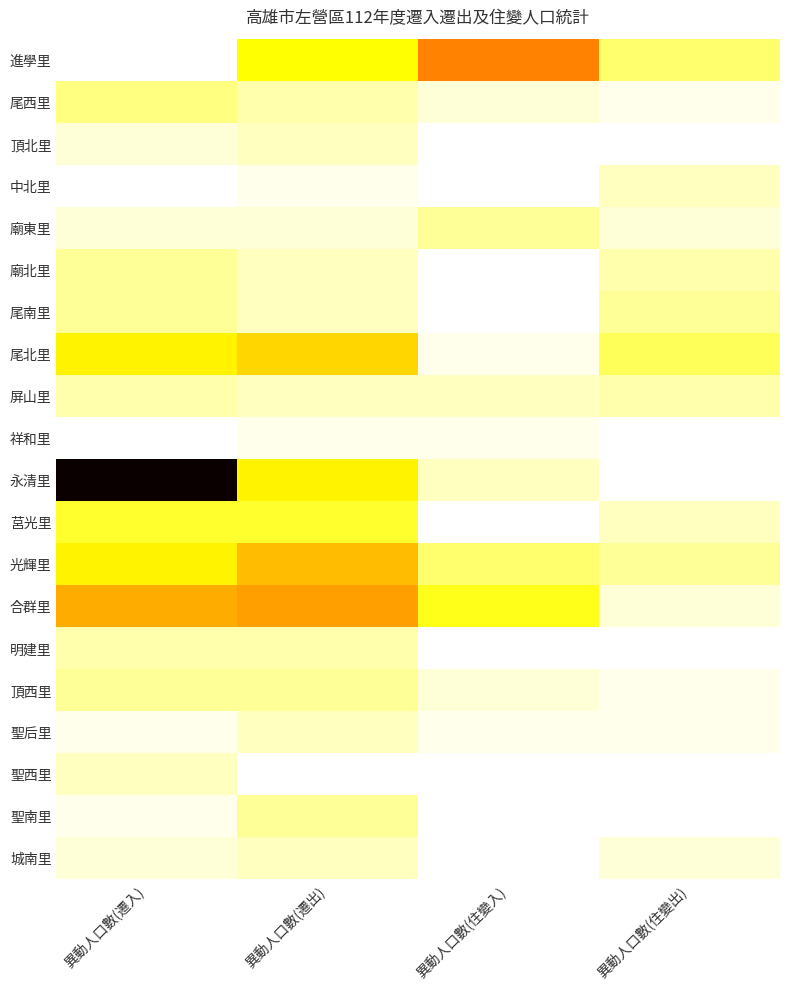

Which series has the largest total across all categories?

永清里